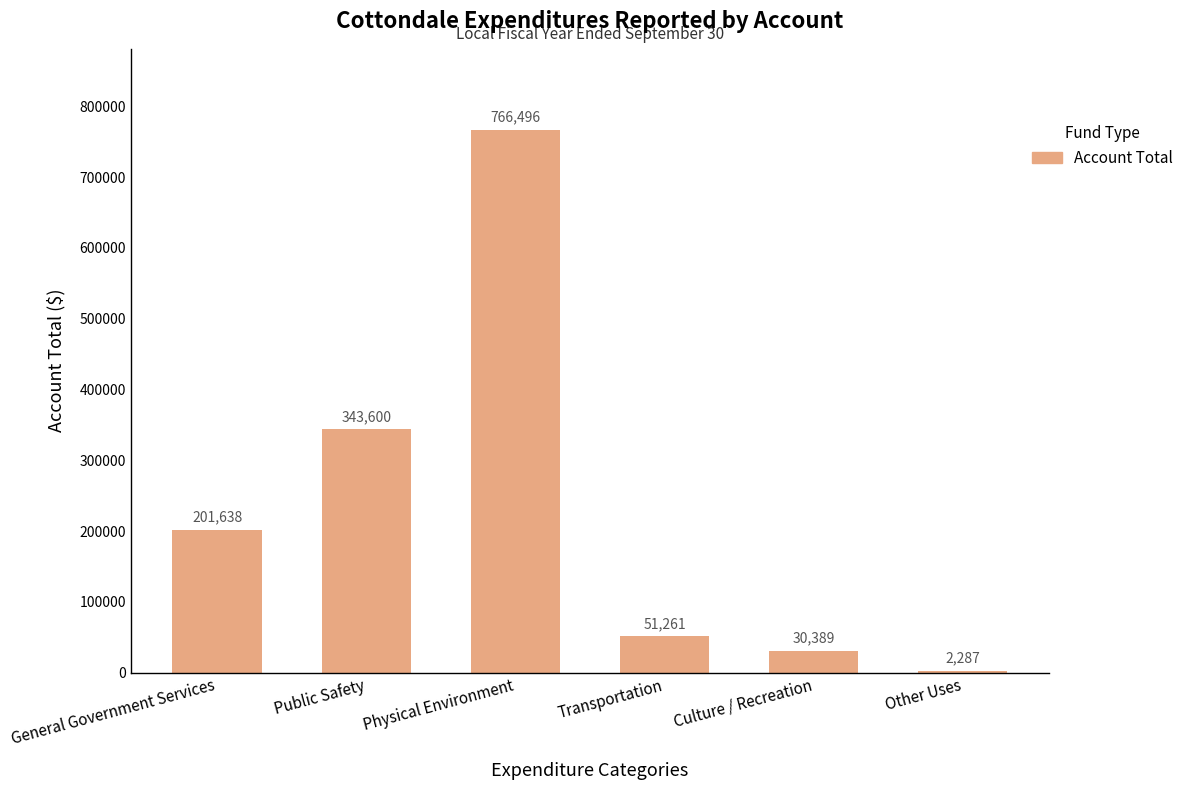

The chart shows a value of 15327 at Transportation. True or false?

False